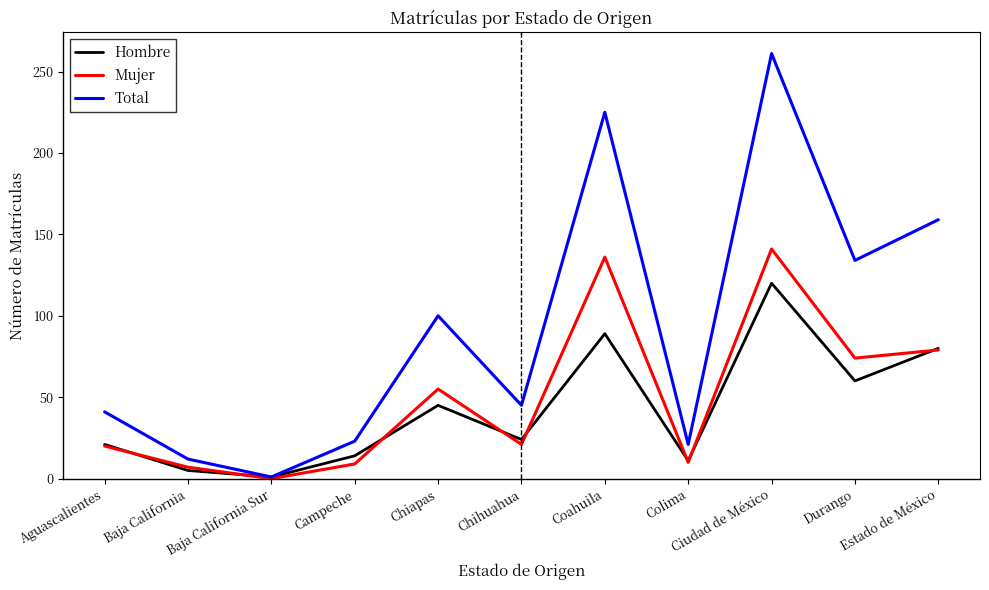

What position from the left is Campeche?

4